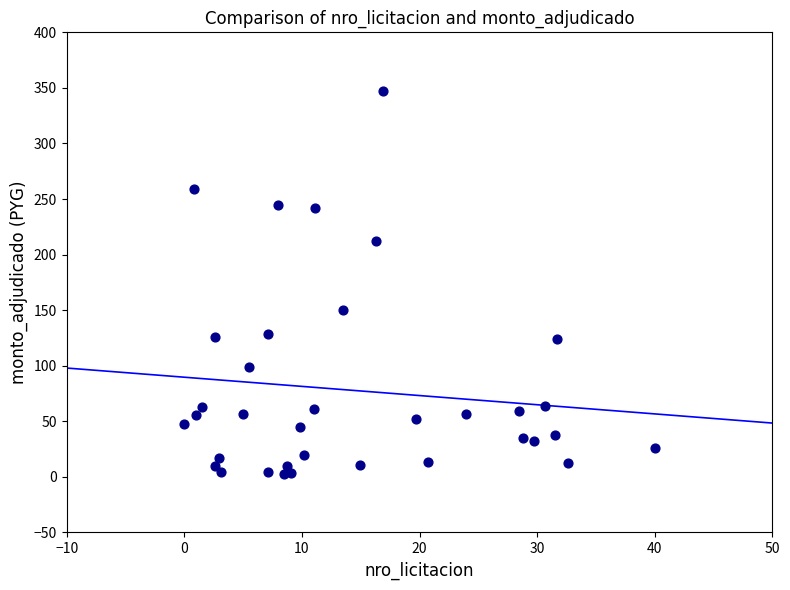

What Y value in the scatter plot is closest to 175?

150.0